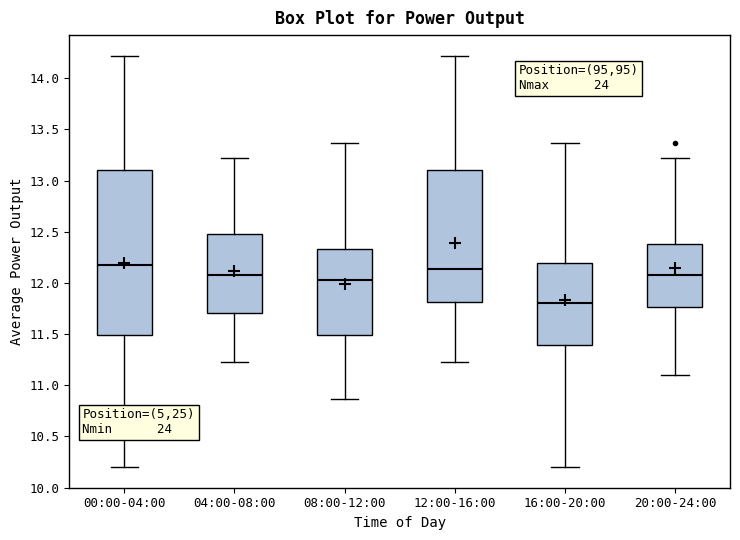

Reading left to right, read every box against the y-axis: the position of its median line, the range the box covers, and the ends of its whiskers. The values are not printed on the chart, so give them approximately, as read against the axis.

00:00-04:00: median 12.20, box 11.50 to 13.10, whiskers 10.20 to 14.20
04:00-08:00: median 12.10, box 11.70 to 12.50, whiskers 11.25 to 13.20
08:00-12:00: median 12.05, box 11.50 to 12.35, whiskers 10.85 to 13.35
12:00-16:00: median 12.15, box 11.80 to 13.10, whiskers 11.25 to 14.20
16:00-20:00: median 11.80, box 11.40 to 12.20, whiskers 10.20 to 13.35
20:00-24:00: median 12.10, box 11.75 to 12.40, whiskers 11.10 to 13.20